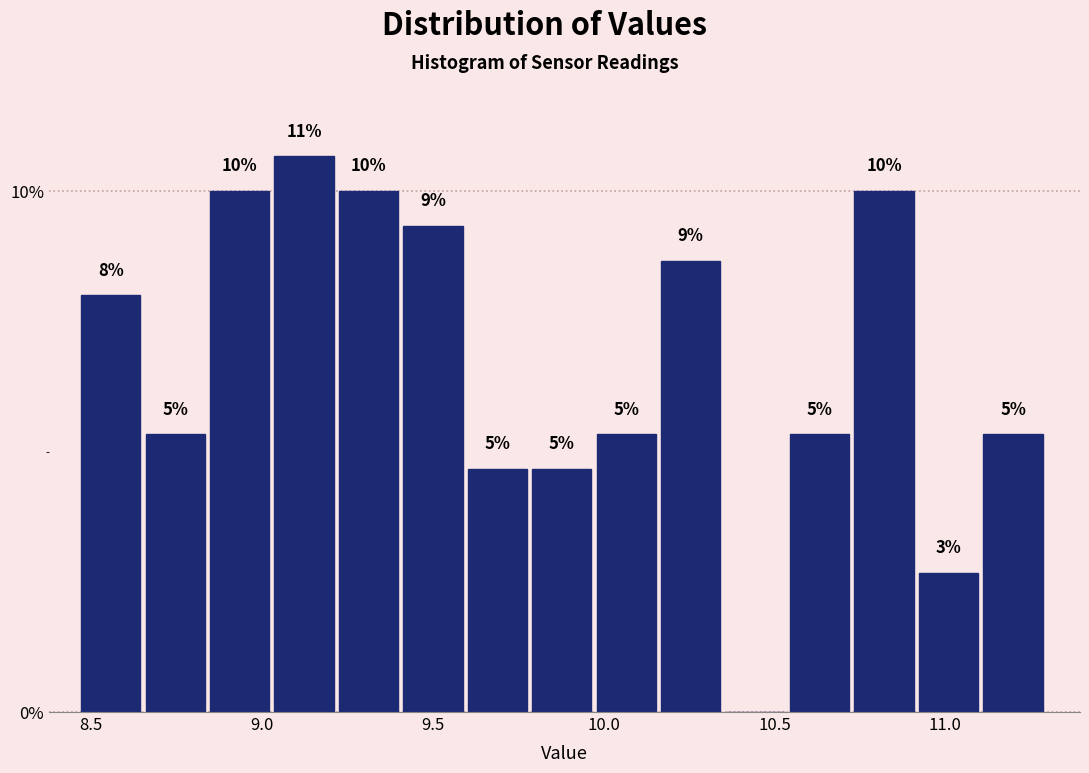

Around what value on the x-axis is the tallest bar? Give the approximate position of its centre, as read against the axis.

9.10